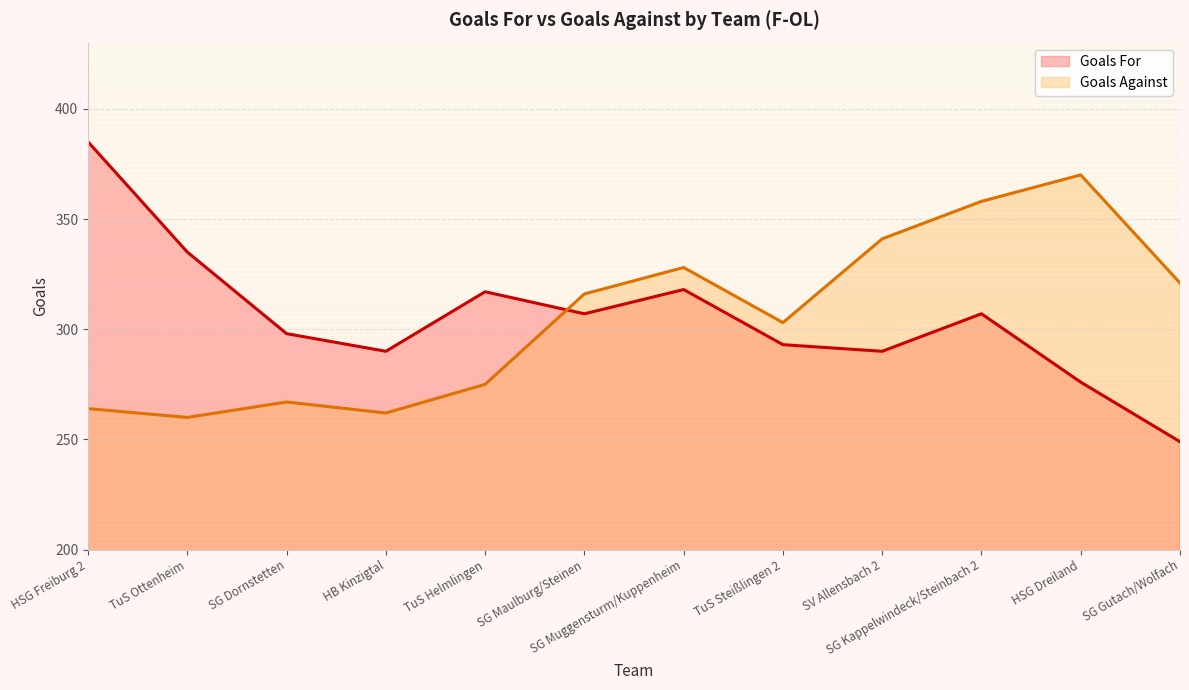

Reading left to right, transcribe all the data shown in this chart.

Goals For: 385	335	298	290	317	307	318	293	290	307	276	249
Goals Against: 264	260	267	262	275	316	328	303	341	358	370	321